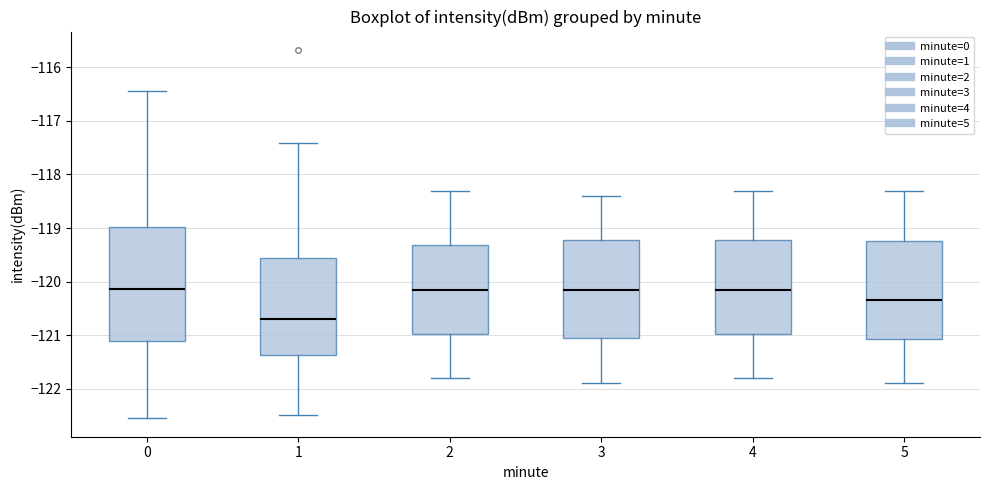

Which box's median line is the lowest?

1